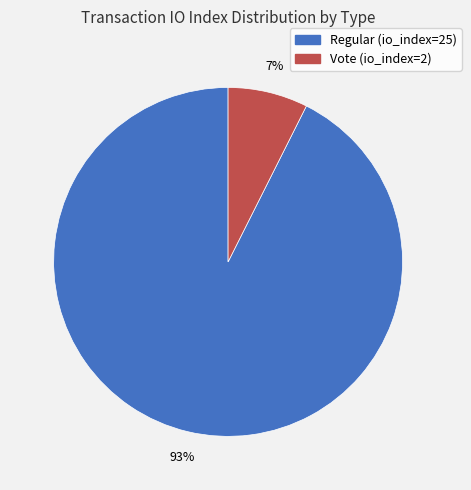

Which slice is the largest?

Regular (io_index=25)